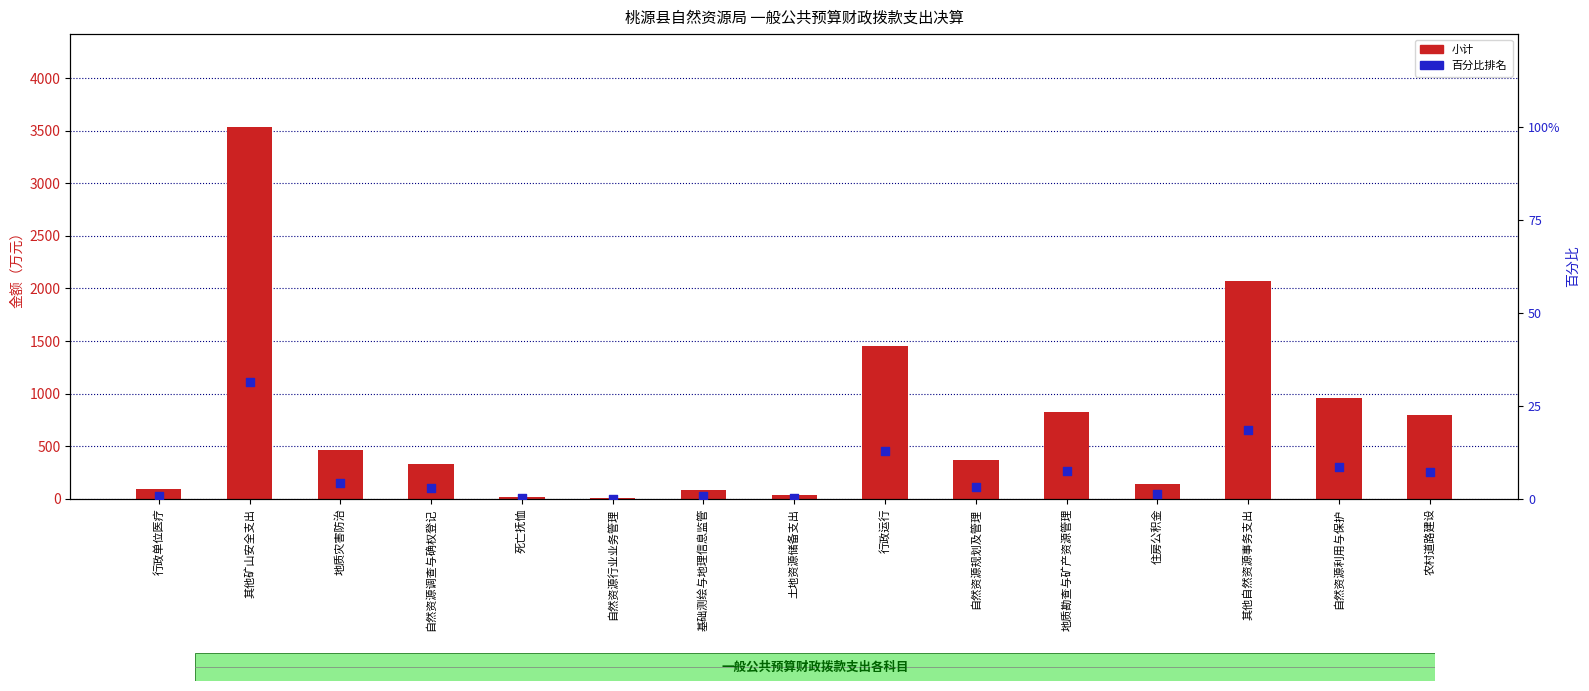

What is the total value across all series at 土地资源储备支出?

38.0